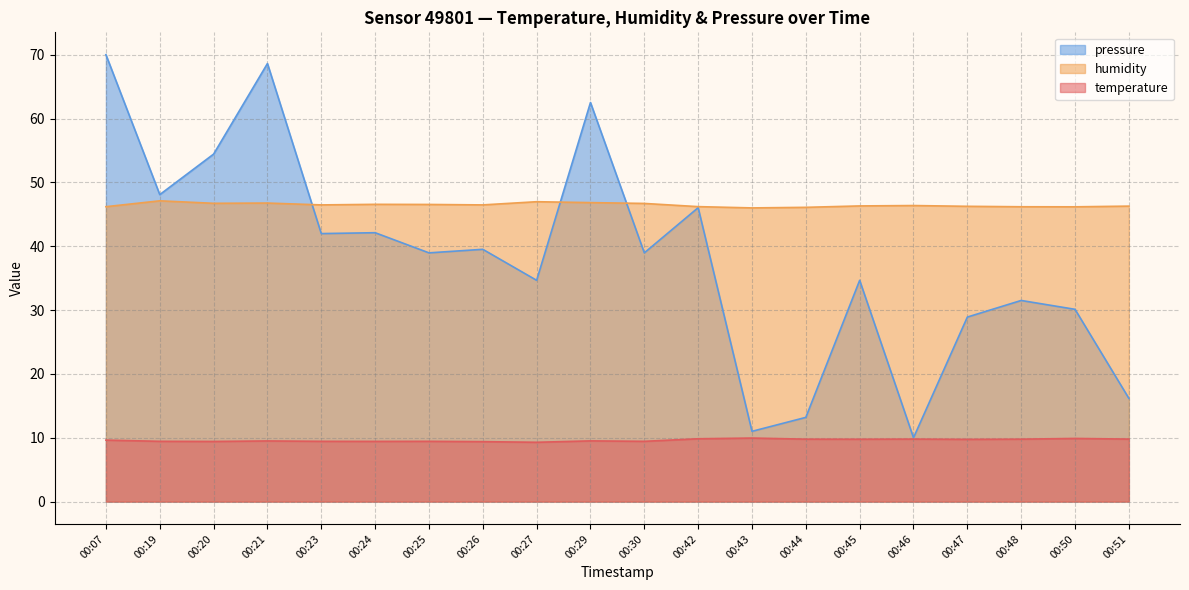

What is the spread (max minus min) of values at 00:44?

36.3